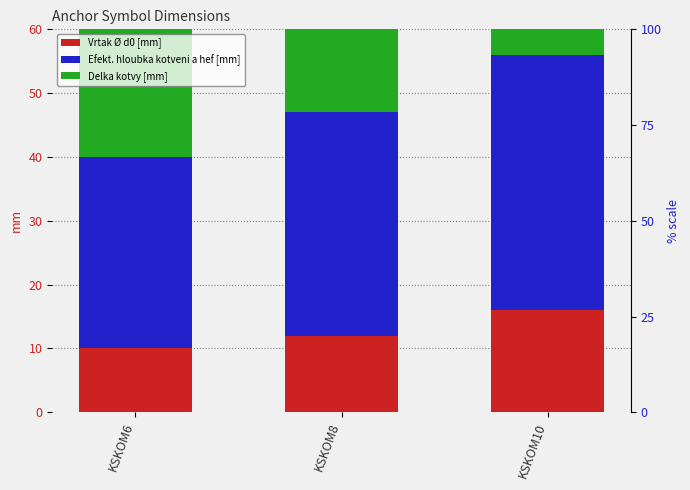

What is the approximate value of Vrtak Ø d0 [mm] at KSKOM6?

10